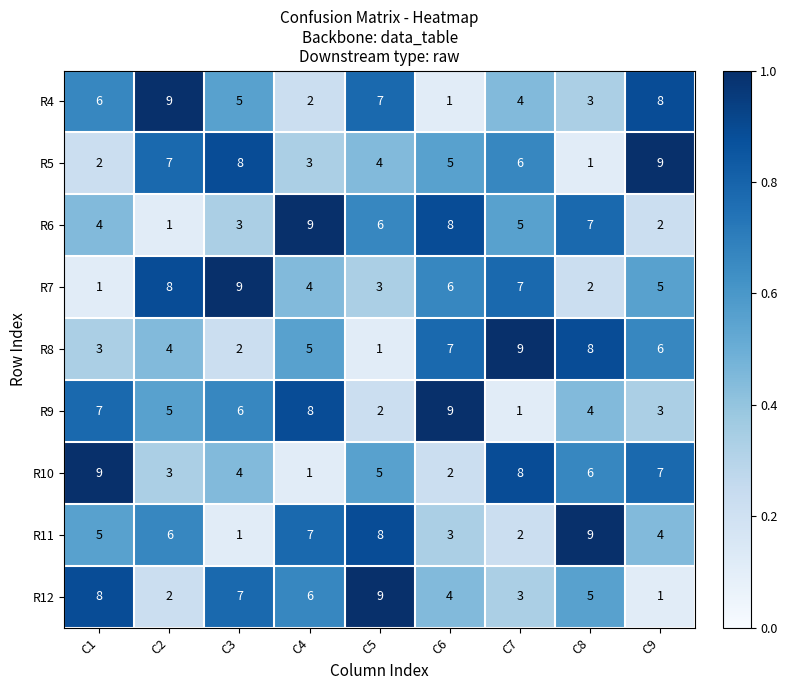

What is the sum of the R8 values at C7 and C9?

15